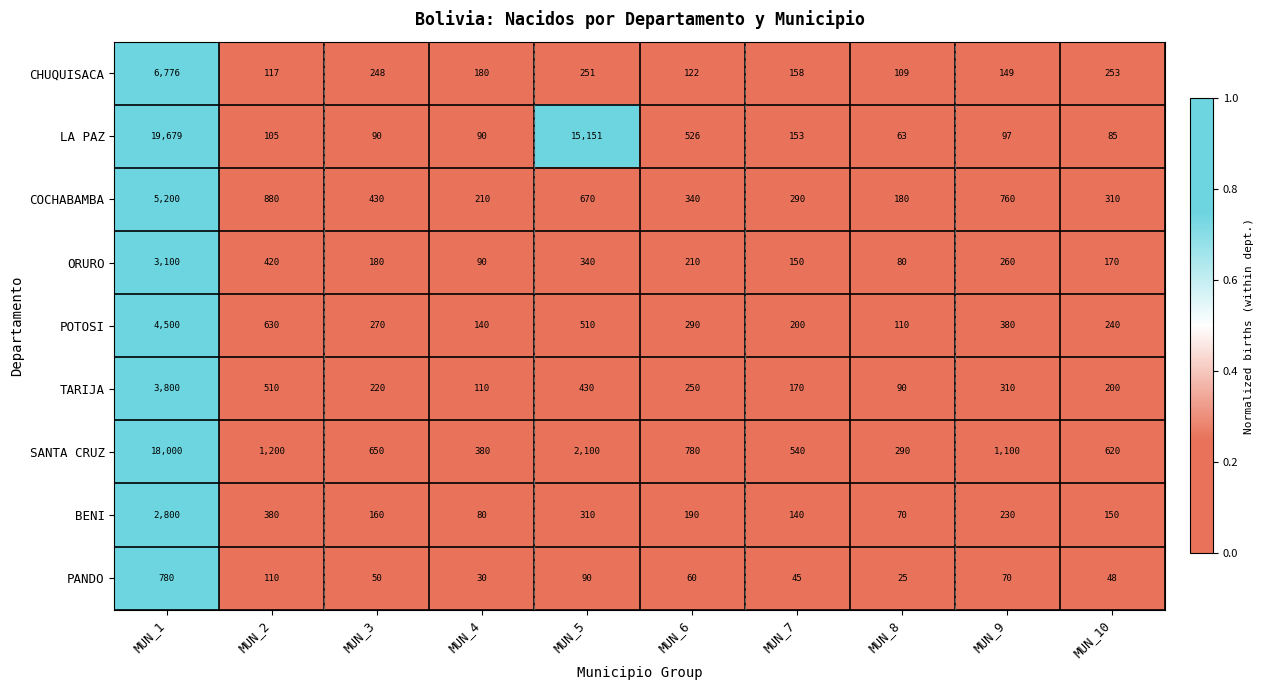

Read the PANDO value at MUN_2, to the nearest 100.

100